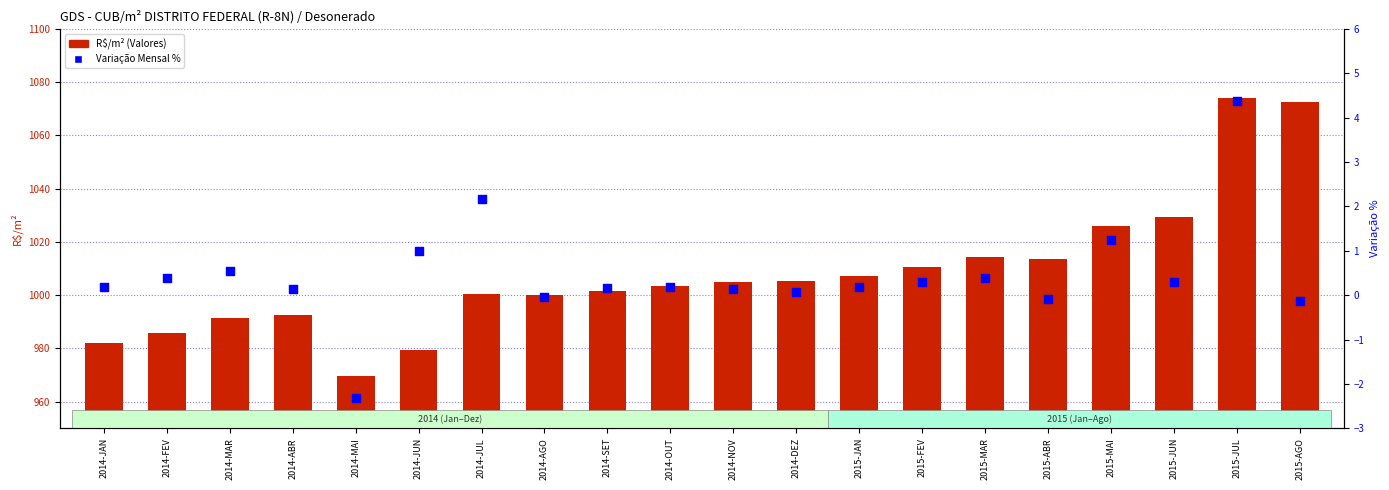

Which series has the largest total across all categories?

R$/m² (Valores)